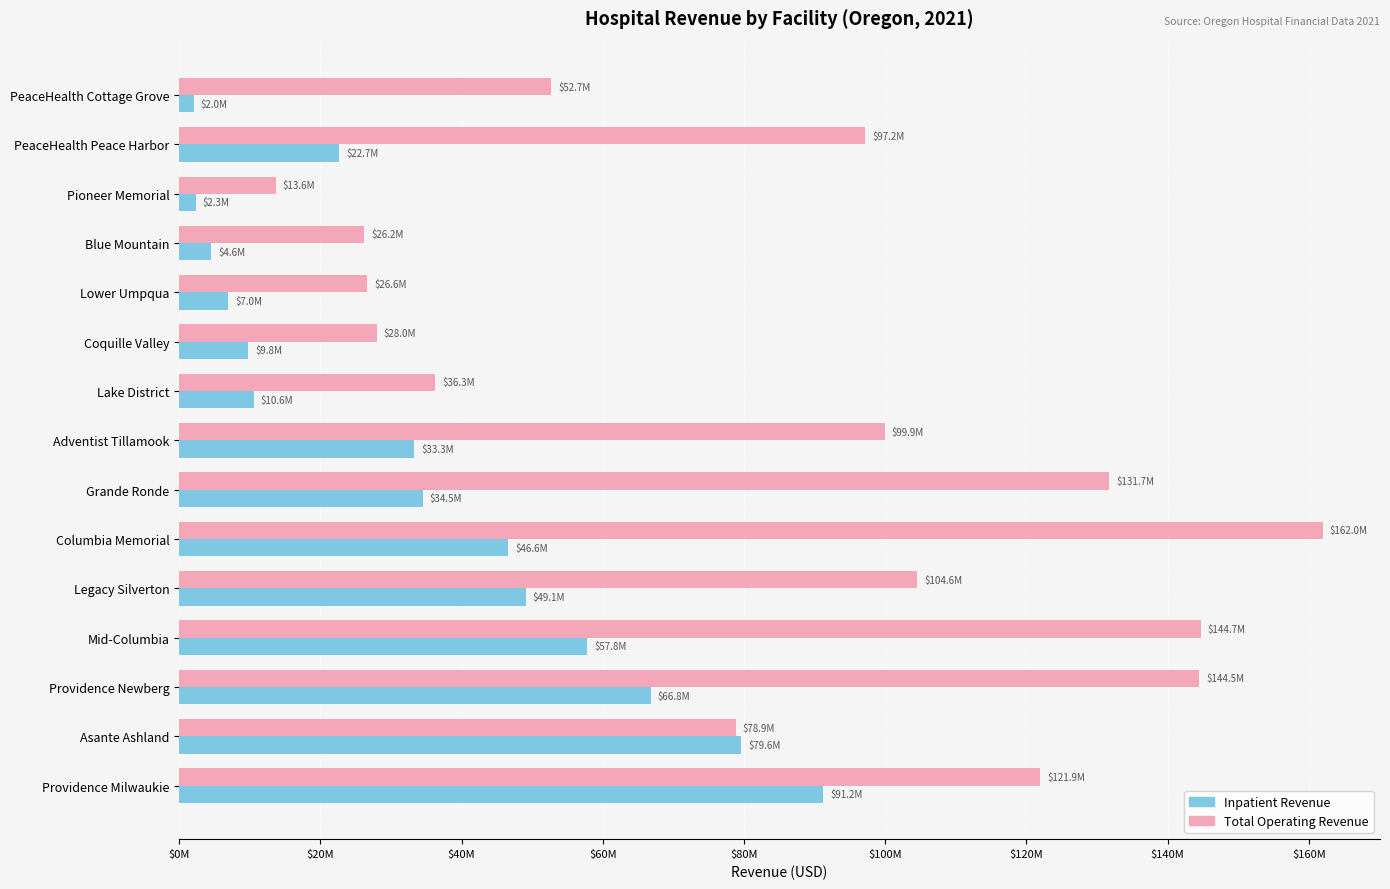

What are all the series names shown in the legend?

Inpatient Revenue, Total Operating Revenue